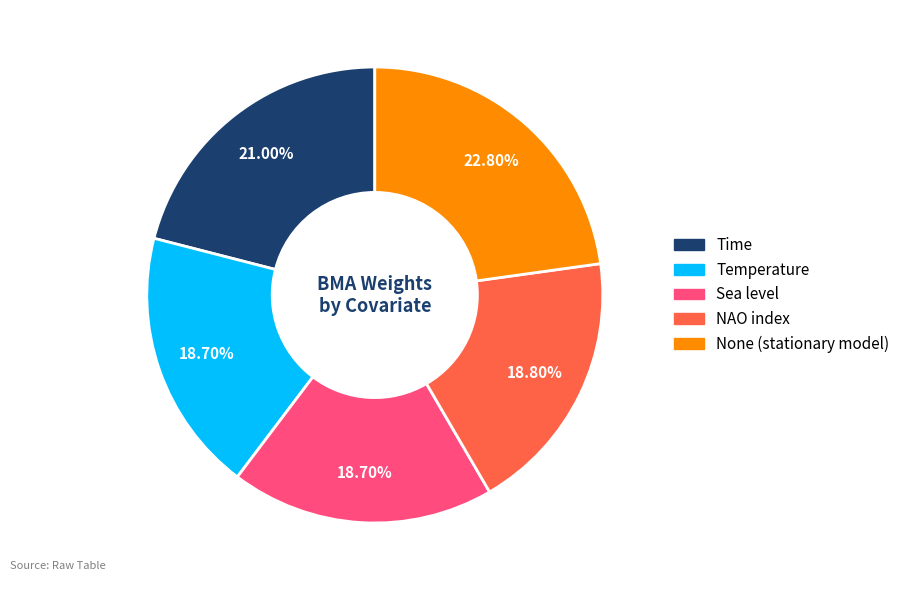

To the nearest percent, what portion does NAO index represent?

19%